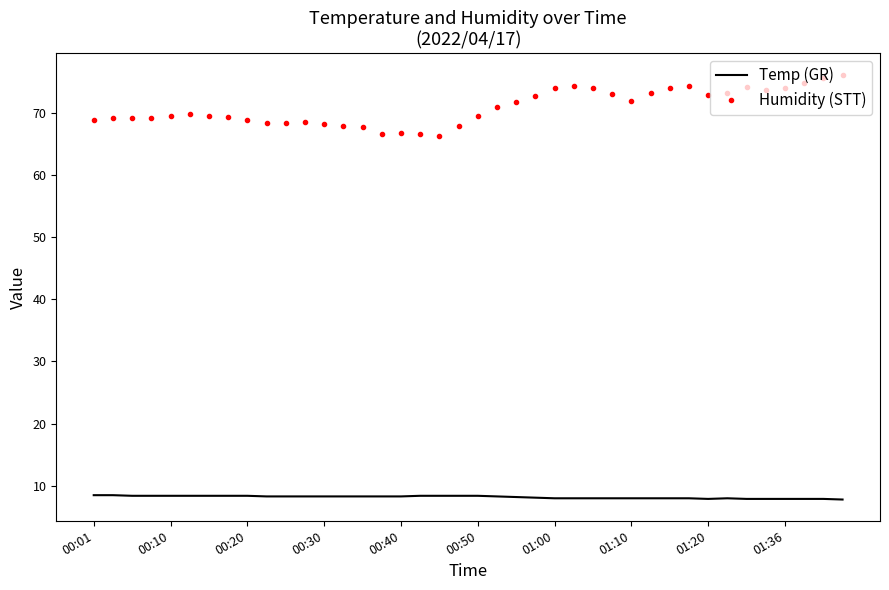

What is the difference between the maximum and minimum values in the Humidity (STT) series?

9.9